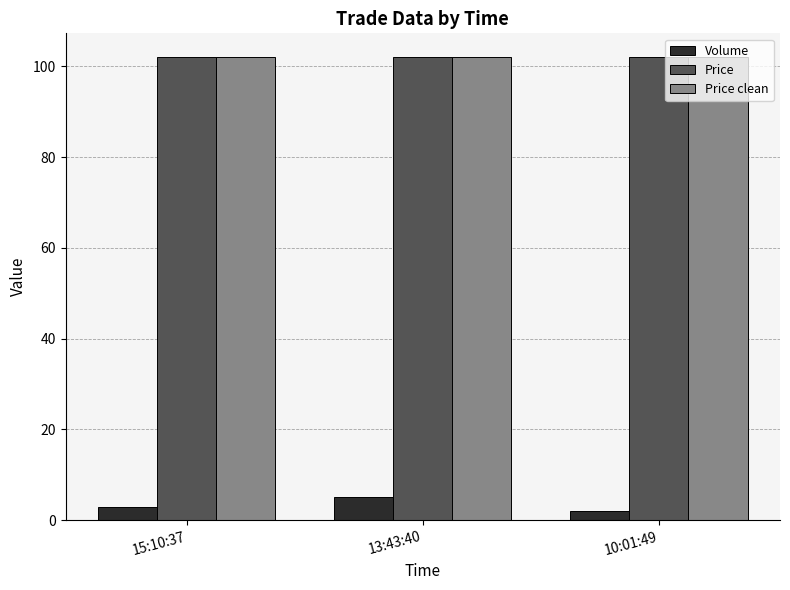

Reading left to right, list all the values displayed in this chart.

Volume: 15:10:37=3.0	13:43:40=5.0	10:01:49=2.0
Price: 15:10:37=102.2	13:43:40=102.2	10:01:49=102.2
Price clean: 15:10:37=102.0	13:43:40=102.0	10:01:49=102.0